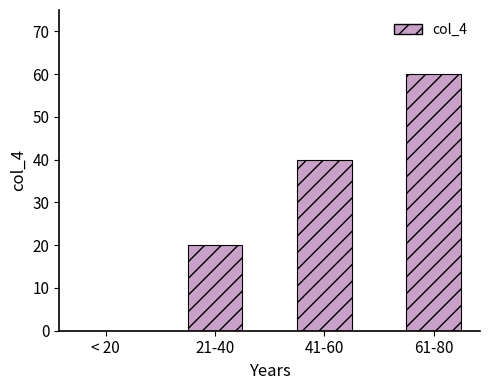

What is the sum of the values at 61-80 and 41-60?

100